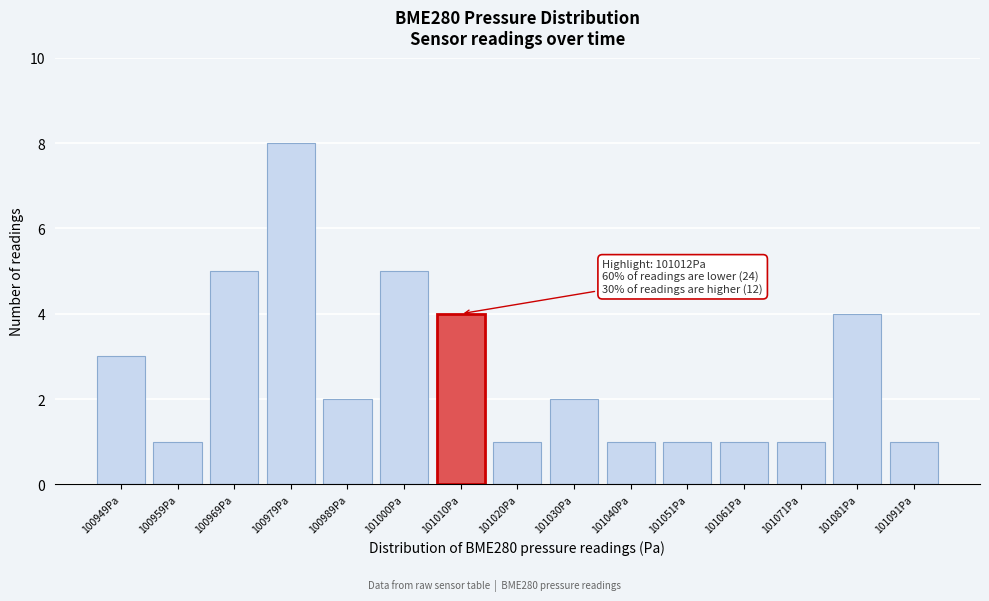

Reading right to left, list all the values displayed in this chart.

101091Pa=1	101081Pa=4	101071Pa=1	101061Pa=1	101051Pa=1	101040Pa=1	101030Pa=2	101020Pa=1	101010Pa=4	101000Pa=5	100989Pa=2	100979Pa=8	100969Pa=5	100959Pa=1	100949Pa=3